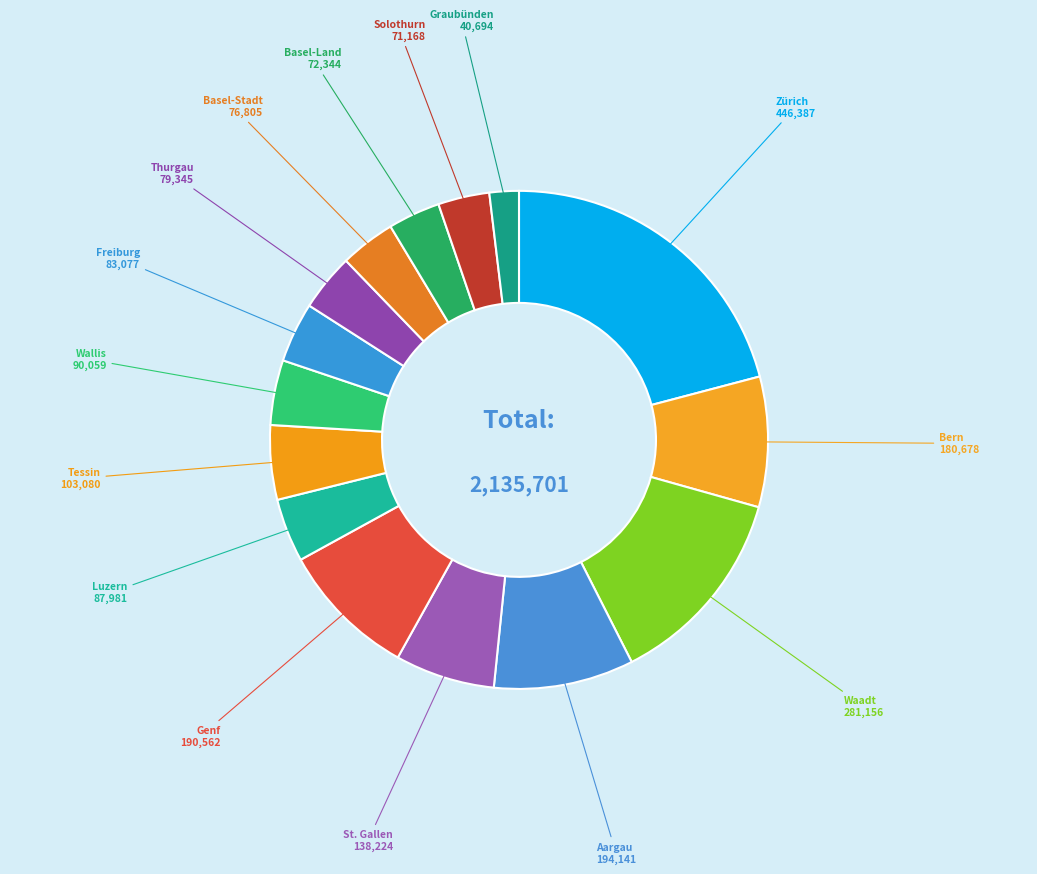

Combined, do Tessin and Thurgau account for over 50%?

No